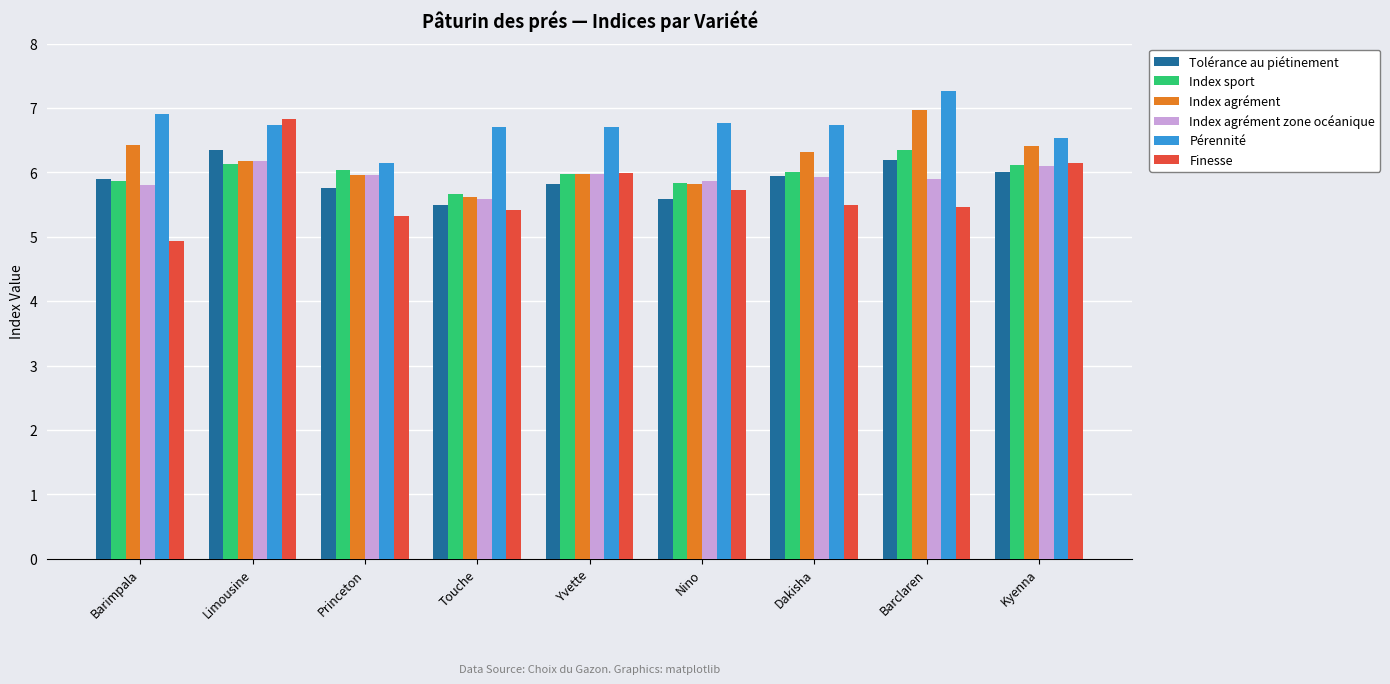

What is the difference between the Finesse values at Dakisha and Kyenna?

0.6